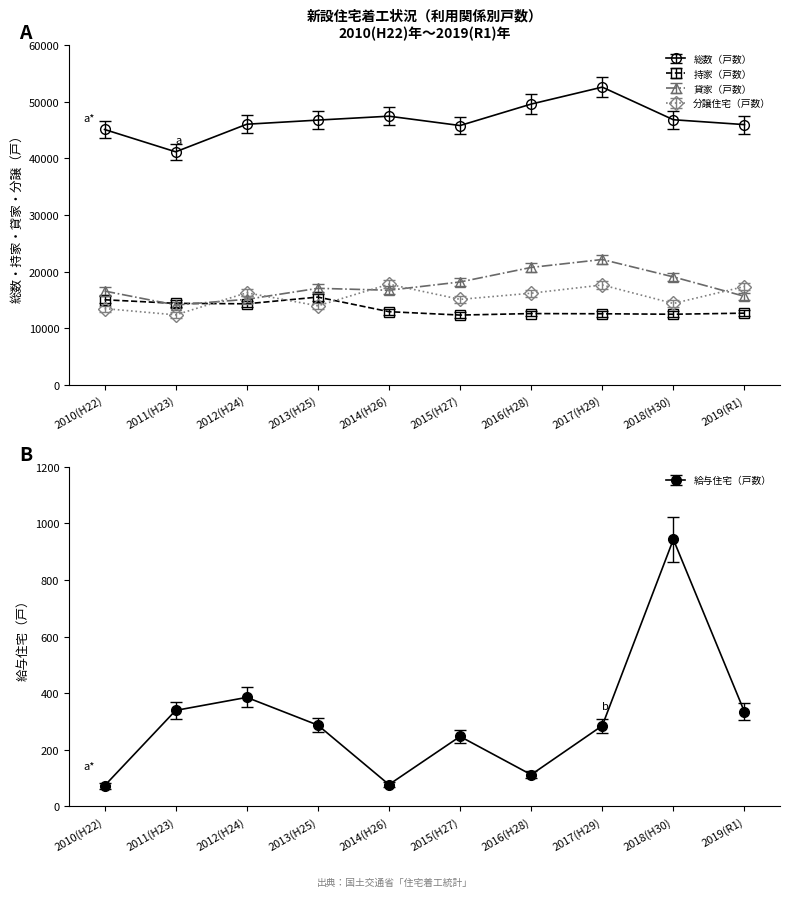

Which category has the highest value across all series?

2017(H29)